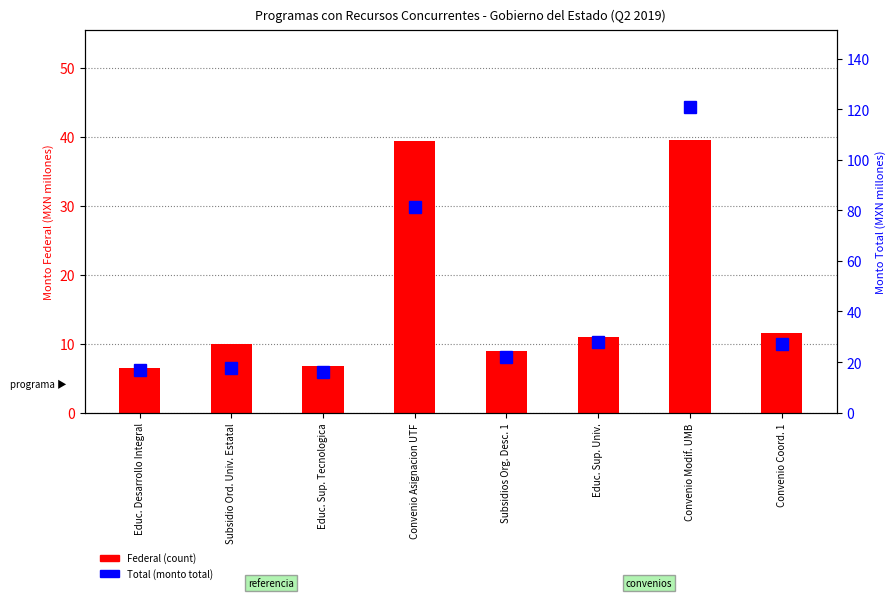

How many series are shown in this chart?

2